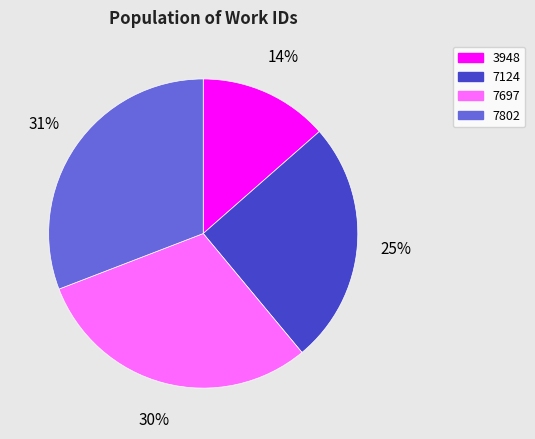

What is the smallest slice in the pie chart?

3948